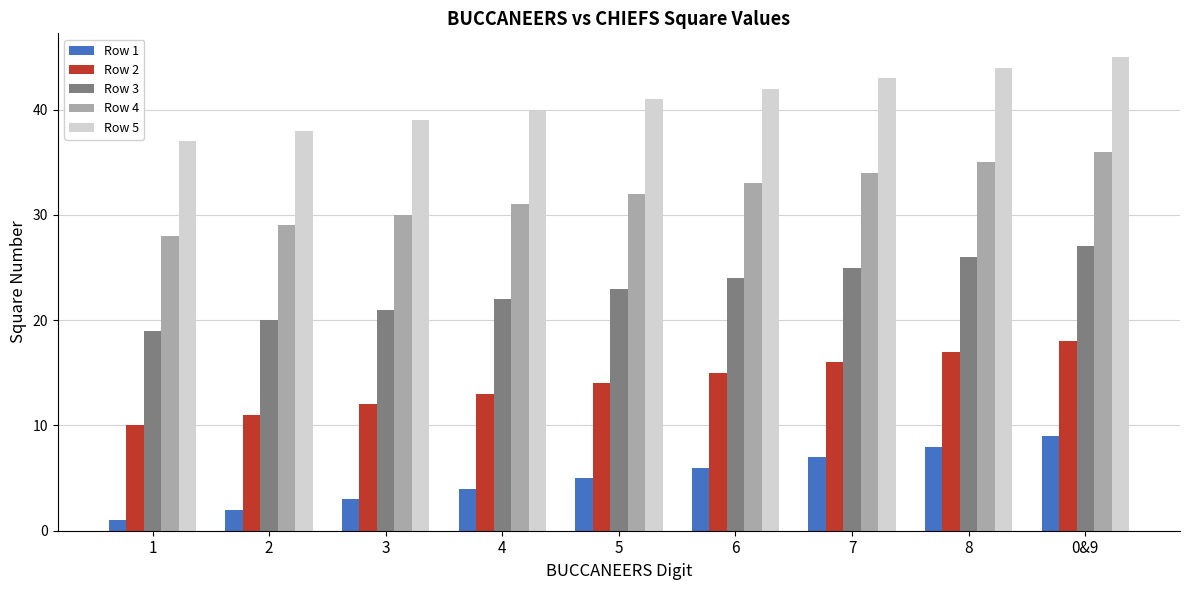

Reading left to right, what are all the values shown in this chart?

Row 1: 1=1	2=2	3=3	4=4	5=5	6=6	7=7	8=8	0&9=9
Row 2: 1=10	2=11	3=12	4=13	5=14	6=15	7=16	8=17	0&9=18
Row 3: 1=19	2=20	3=21	4=22	5=23	6=24	7=25	8=26	0&9=27
Row 4: 1=28	2=29	3=30	4=31	5=32	6=33	7=34	8=35	0&9=36
Row 5: 1=37	2=38	3=39	4=40	5=41	6=42	7=43	8=44	0&9=45